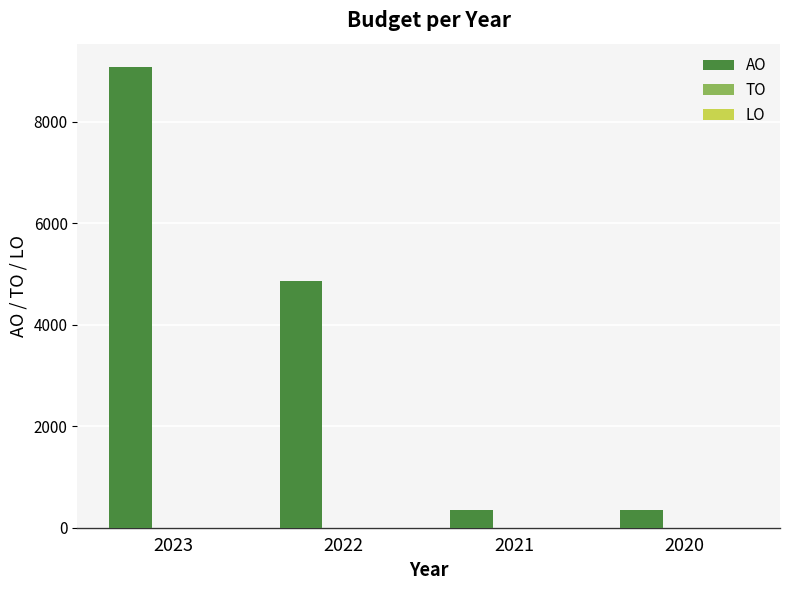

The value at 2023 is 9079. True or false?

True